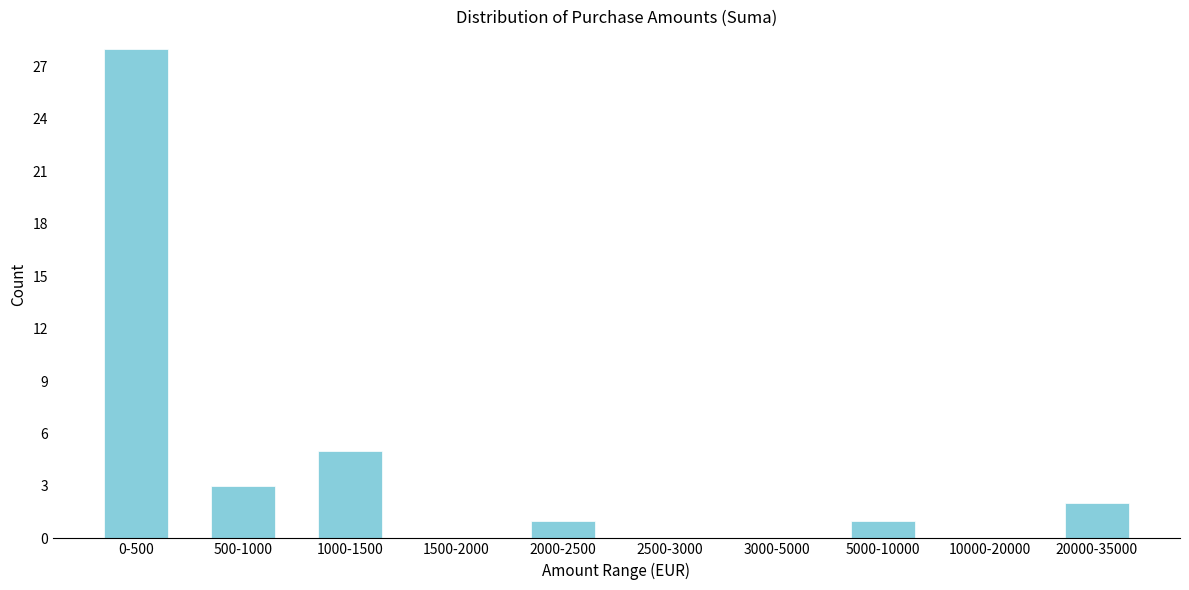

Reading left to right, list all the values displayed in this chart.

0-500=28	500-1000=3	1000-1500=5	1500-2000=0	2000-2500=1	2500-3000=0	3000-5000=0	5000-10000=1	10000-20000=0	20000-35000=2